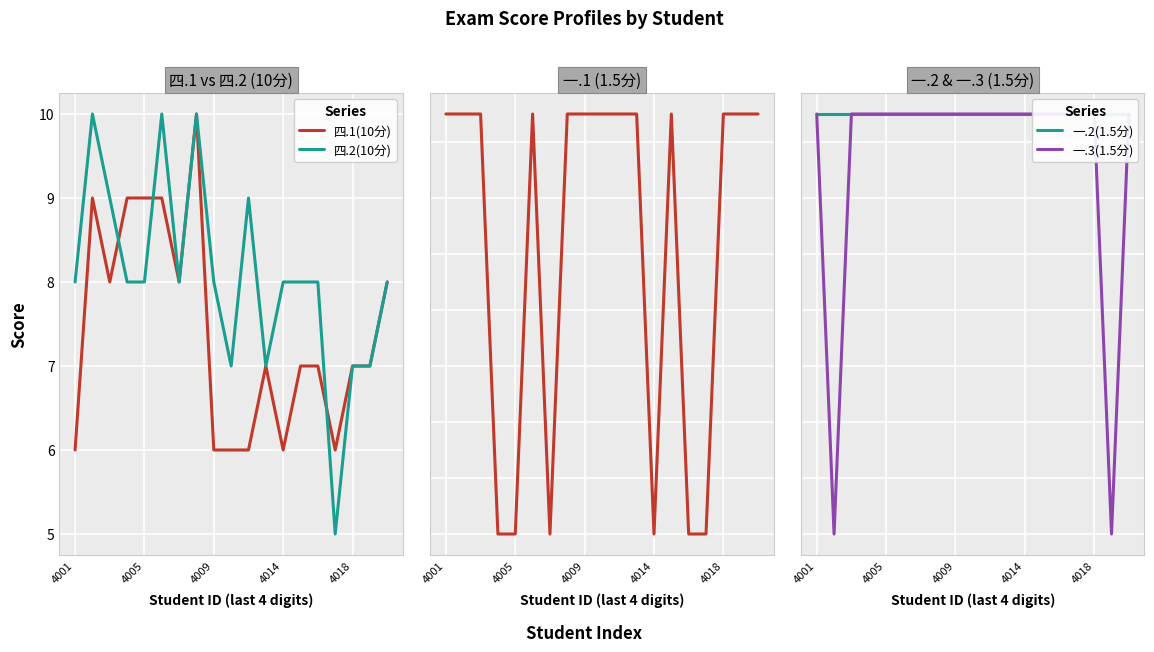

True or false: 一.2(1.5分) and 四.1(10分) intersect in this chart.

False